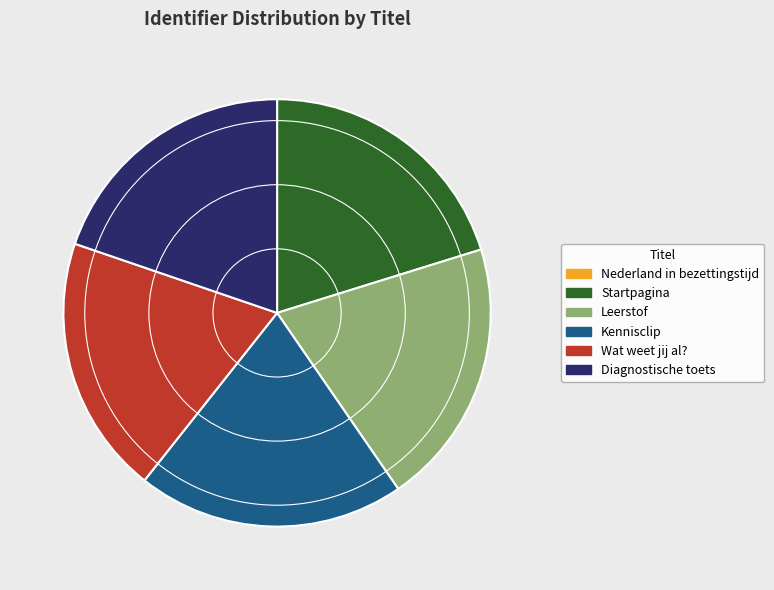

Do Leerstof and Diagnostische toets together represent more than half of the pie?

No